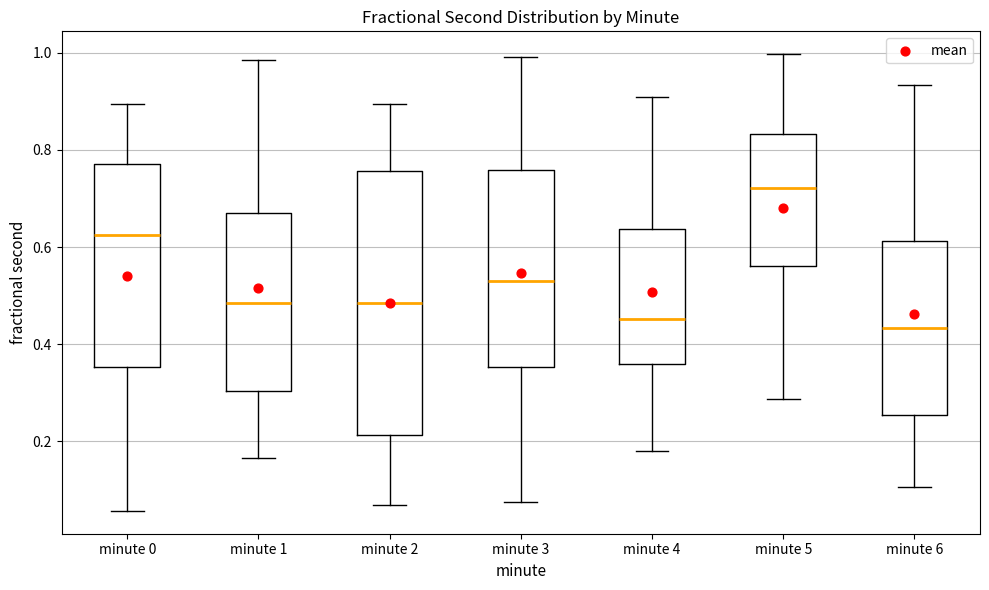

Reading left to right, read every box against the y-axis: the position of its median line, the range the box covers, and the ends of its whiskers. The values are not printed on the chart, so give them approximately, as read against the axis.

minute 0: median 0.62, box 0.36 to 0.78, whiskers 0.06 to 0.90
minute 1: median 0.48, box 0.30 to 0.66, whiskers 0.16 to 0.98
minute 2: median 0.48, box 0.22 to 0.76, whiskers 0.06 to 0.90
minute 3: median 0.52, box 0.36 to 0.76, whiskers 0.08 to 1.00
minute 4: median 0.46, box 0.36 to 0.64, whiskers 0.18 to 0.90
minute 5: median 0.72, box 0.56 to 0.84, whiskers 0.28 to 1.00
minute 6: median 0.44, box 0.26 to 0.62, whiskers 0.10 to 0.94